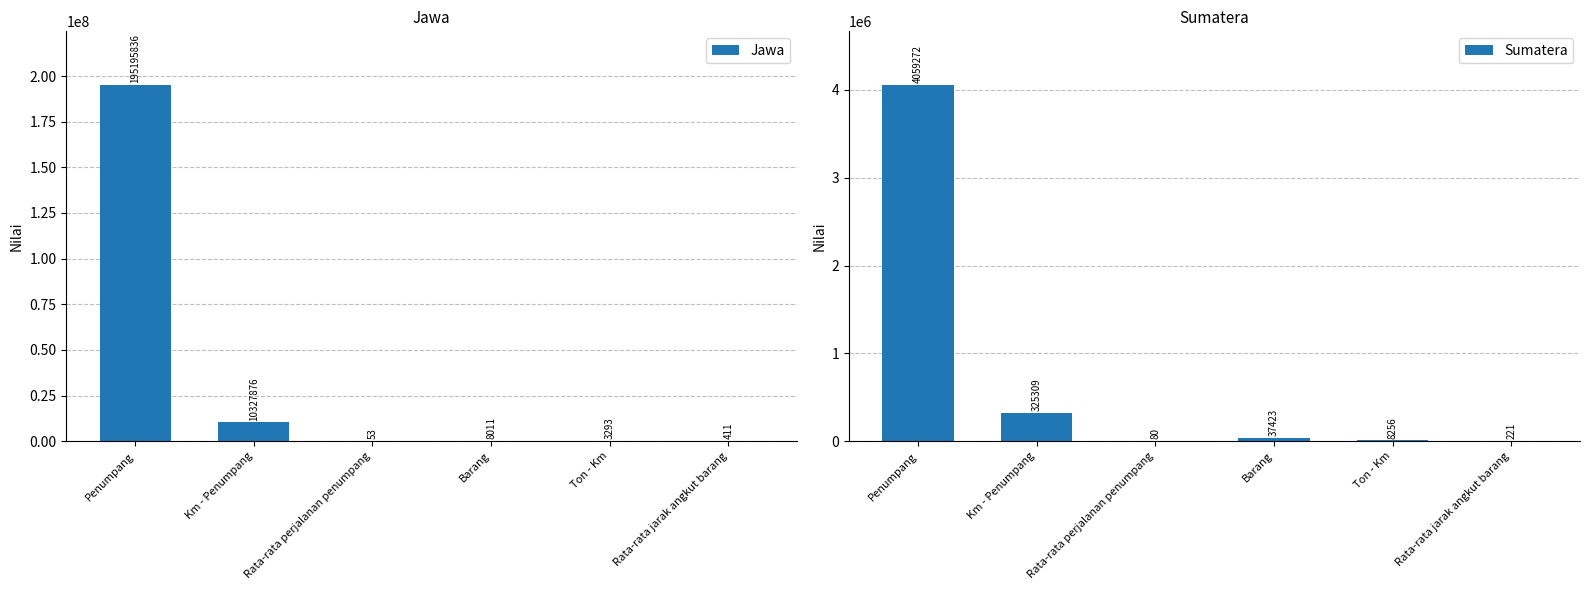

At which label does Sumatera reach its peak?

Penumpang